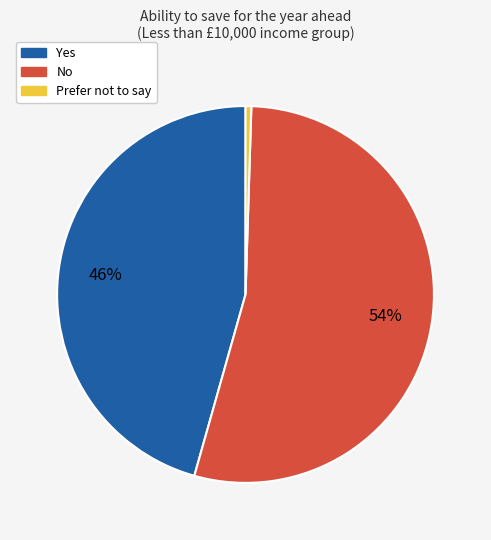

Do Prefer not to say and Yes together represent more than half of the pie?

No